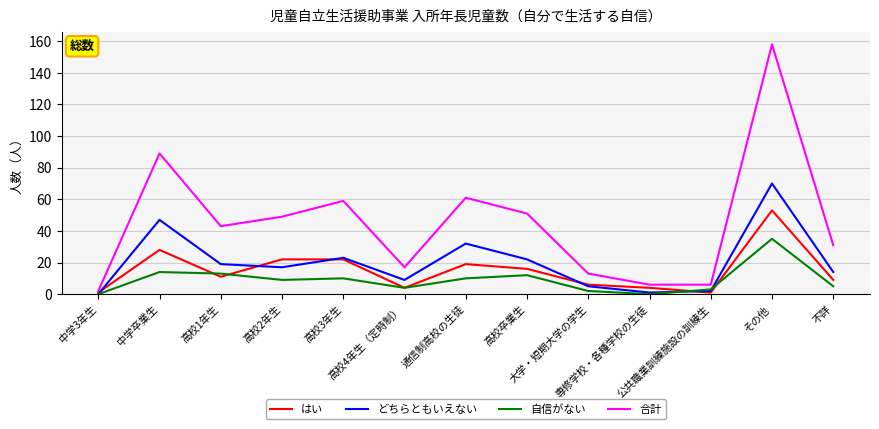

Reading left to right, what are all the values shown in this chart?

はい: 中学3年生=1	中学卒業生=28	高校1年生=11	高校2年生=22	高校3年生=22	高校4年生（定時制）=4	通信制高校の生徒=19	高校卒業生=16	大学・短期大学の学生=6	専修学校・各種学校の生徒=4	公共職業訓練施設の訓練生=1	その他=53	不詳=9
どちらともいえない: 中学3年生=0	中学卒業生=47	高校1年生=19	高校2年生=17	高校3年生=23	高校4年生（定時制）=9	通信制高校の生徒=32	高校卒業生=22	大学・短期大学の学生=5	専修学校・各種学校の生徒=1	公共職業訓練施設の訓練生=2	その他=70	不詳=14
自信がない: 中学3年生=0	中学卒業生=14	高校1年生=13	高校2年生=9	高校3年生=10	高校4年生（定時制）=4	通信制高校の生徒=10	高校卒業生=12	大学・短期大学の学生=2	専修学校・各種学校の生徒=0	公共職業訓練施設の訓練生=3	その他=35	不詳=5
合計: 中学3年生=2	中学卒業生=89	高校1年生=43	高校2年生=49	高校3年生=59	高校4年生（定時制）=17	通信制高校の生徒=61	高校卒業生=51	大学・短期大学の学生=13	専修学校・各種学校の生徒=6	公共職業訓練施設の訓練生=6	その他=158	不詳=31